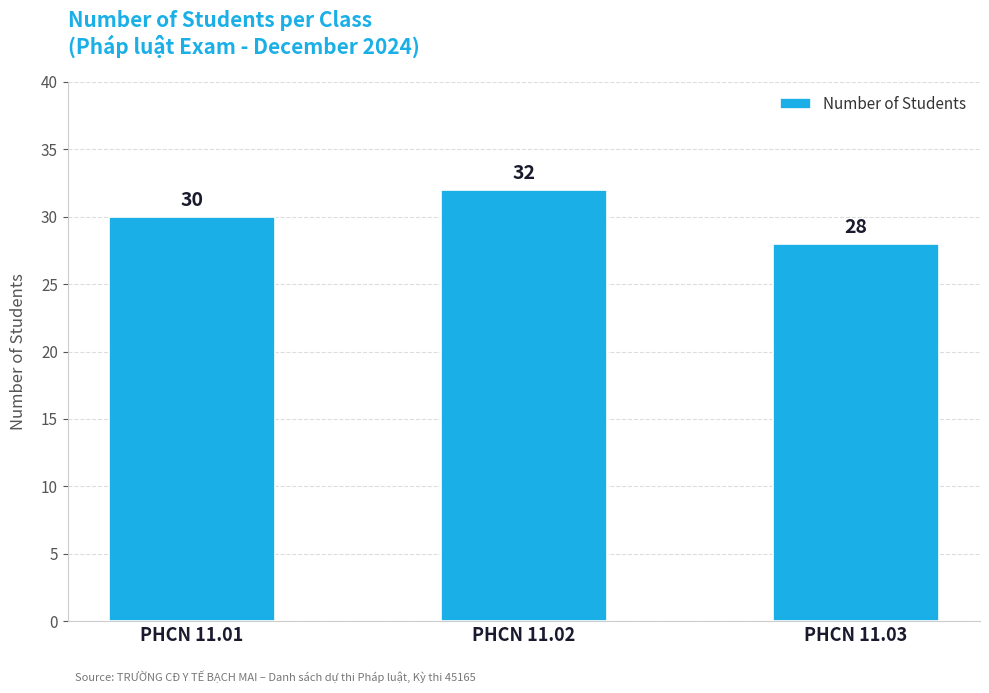

The value at PHCN 11.02 is 13. True or false?

False